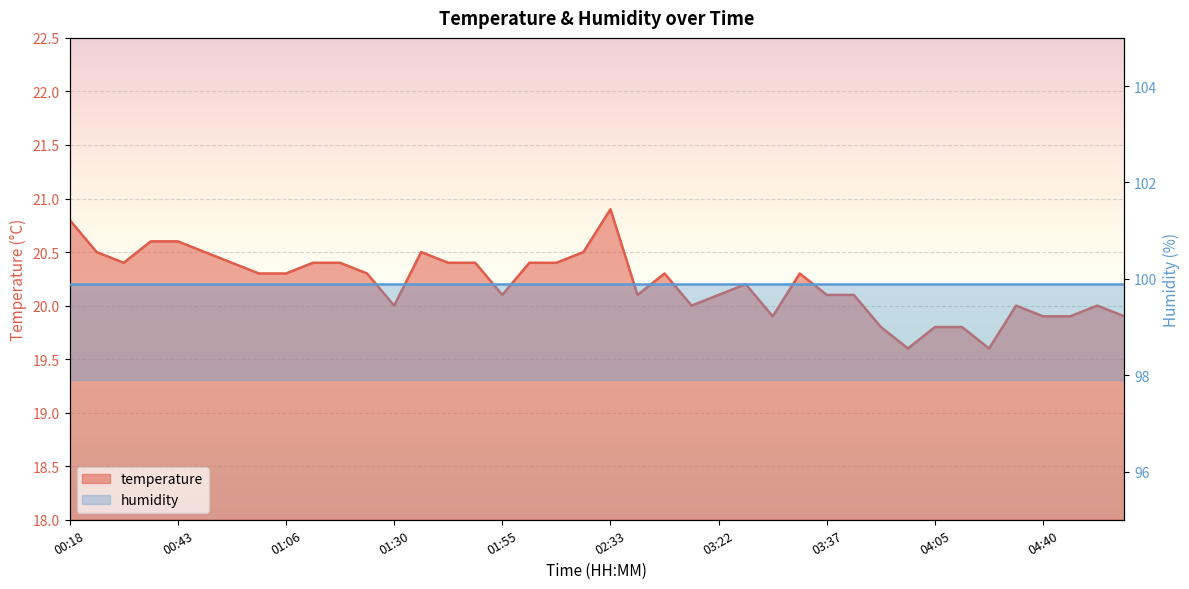

Reading left to right, extract all data points from this chart.

20.8	20.5	20.4	20.6	20.6	20.5	20.4	20.3	20.3	20.4	20.4	20.3	20.0	20.5	20.4	20.4	20.1	20.4	20.4	20.5	20.9	20.1	20.3	20.0	20.1	20.2	19.9	20.3	20.1	20.1	19.8	19.6	19.8	19.8	19.6	20.0	19.9	19.9	20.0	19.9